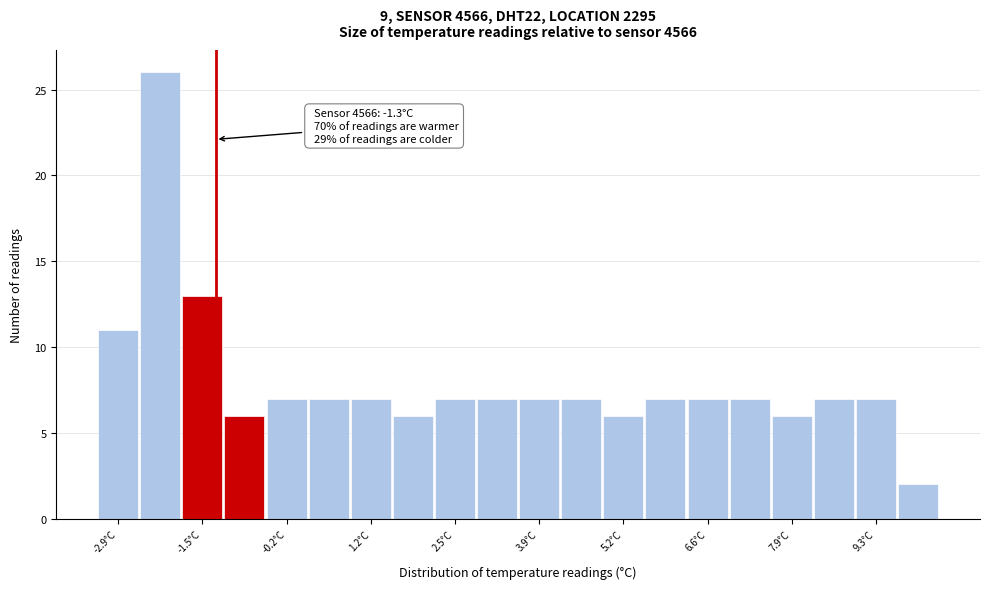

Read against the x-axis, roughly where is the centre of the tallest bar?

-2.2